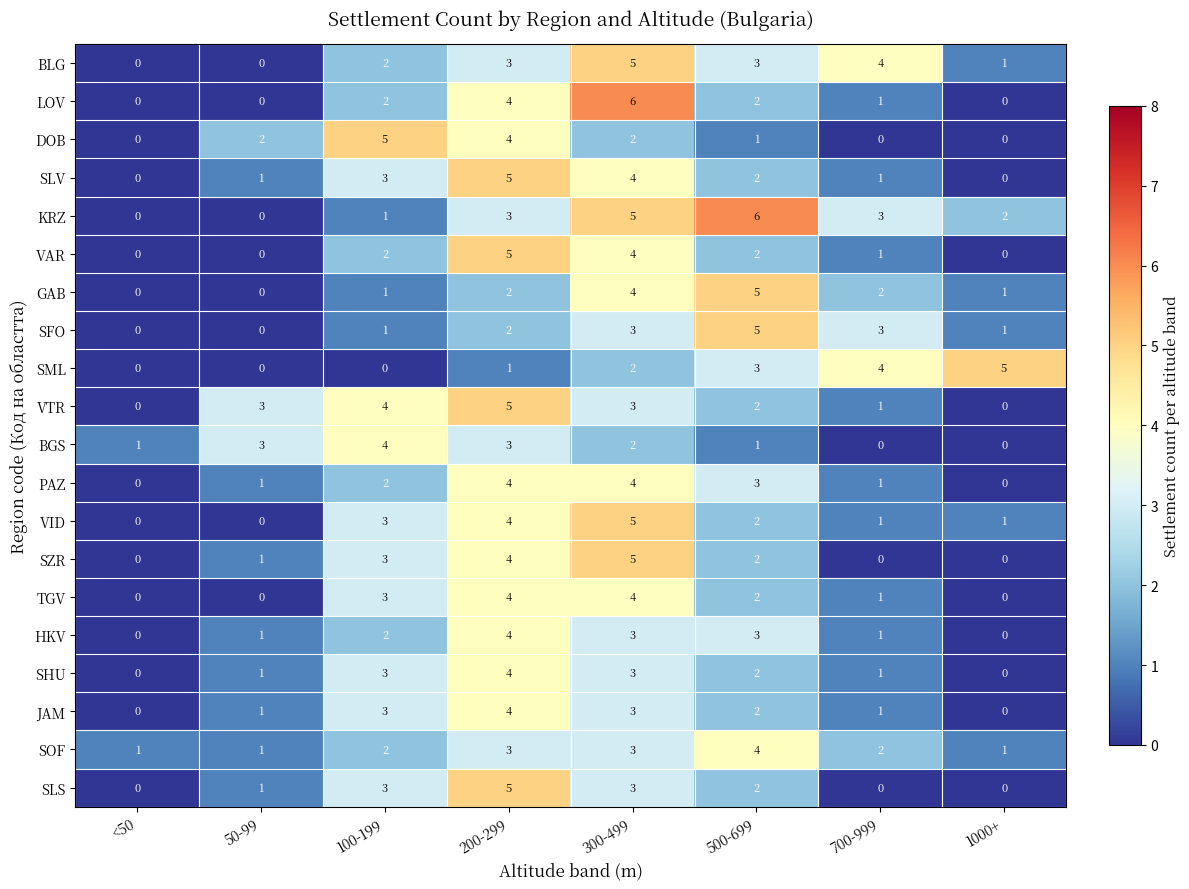

At which label does GAB reach its peak?

500-699